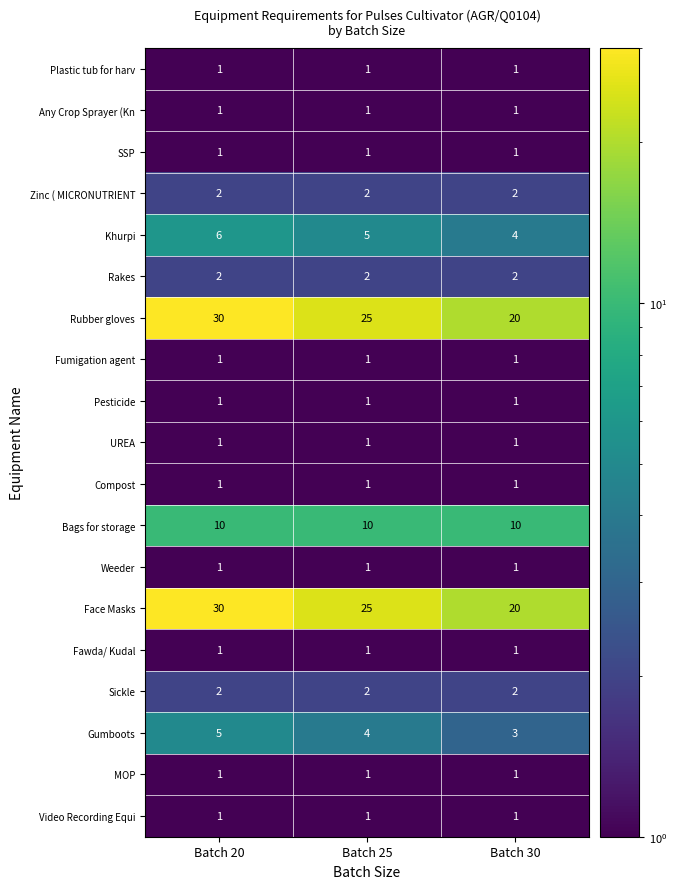

What is the spread (max minus min) of values at Batch 25?

24